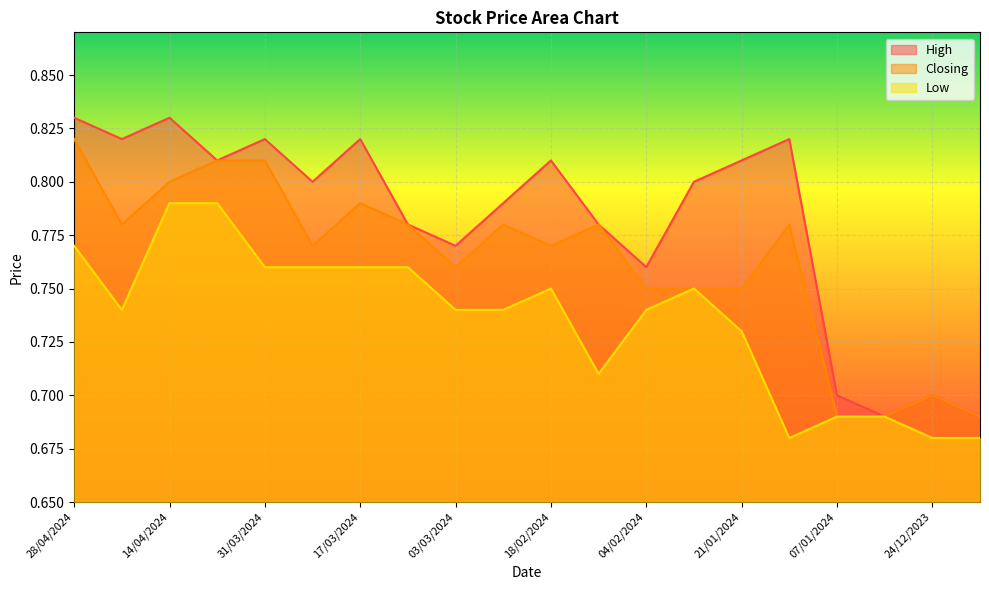

What is the label of the 10th point from the right?

18/02/2024